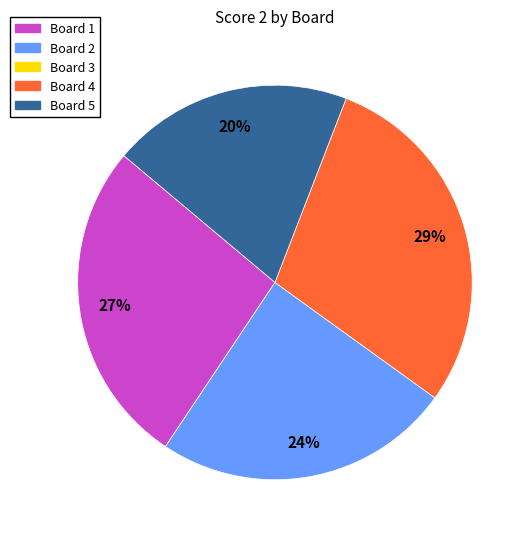

Is there any slice that represents more than half of the pie?

No